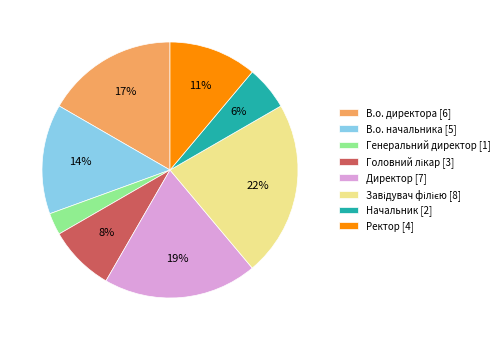

To the nearest percent, what portion does Начальник represent?

6%